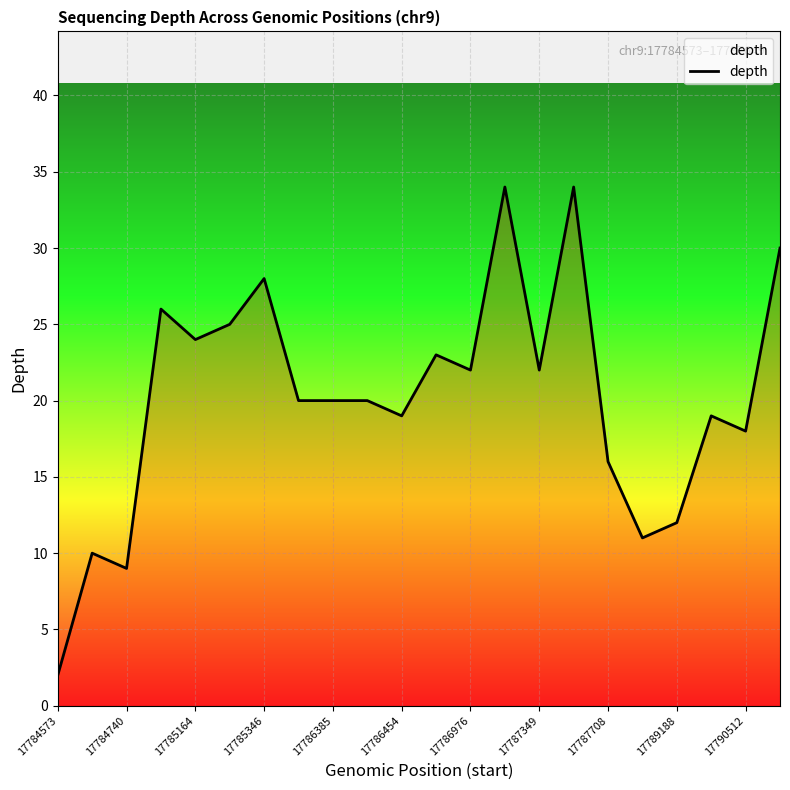

What is the greatest value displayed?

34